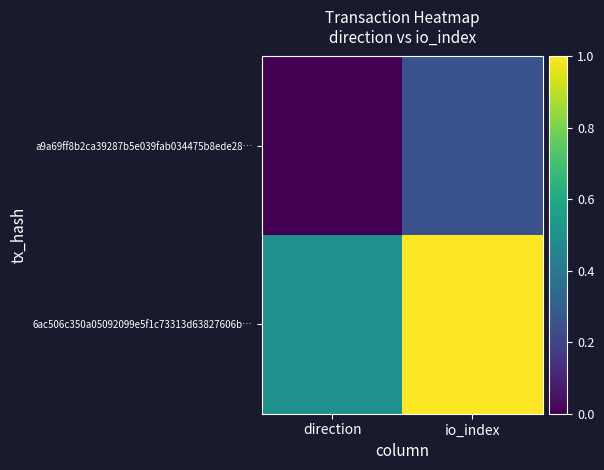

Reading left to right, transcribe all the data shown in this chart.

a9a69ff8b2ca39287b5e039fab034475b8ede28…: direction=0.0	io_index=0.2
6ac506c350a05092099e5f1c73313d63827606b…: direction=0.5	io_index=1.0